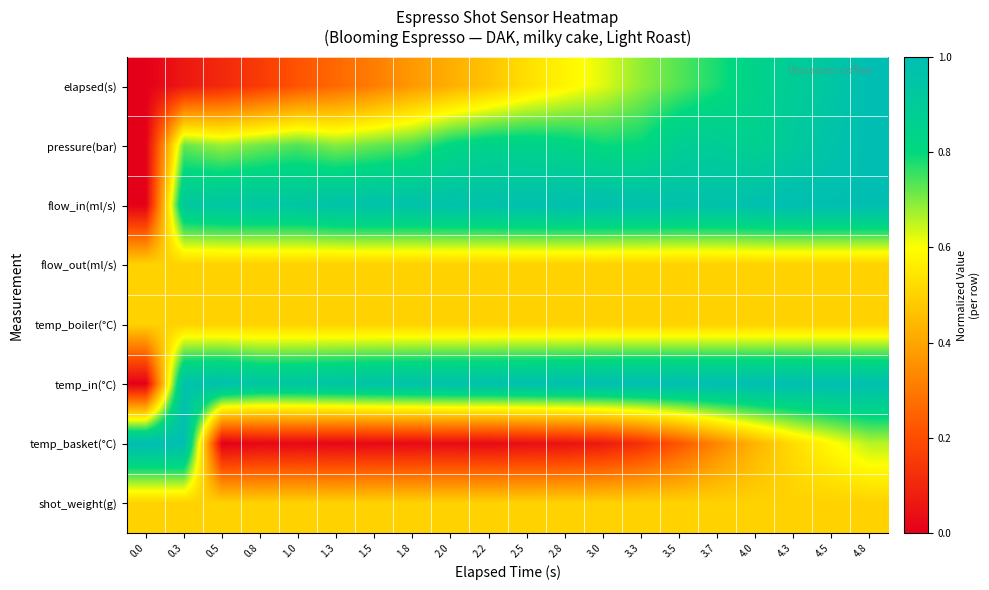

At how many categories does at least one series exceed 0?

20